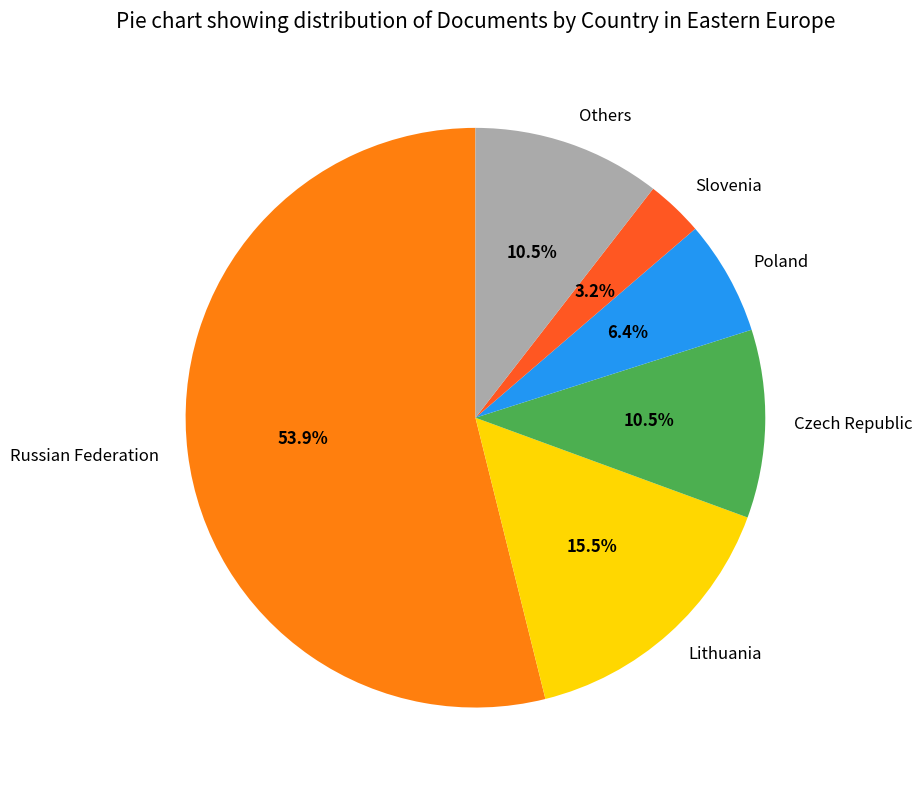

What is the ratio of the value at Others to the value at Lithuania?

0.7